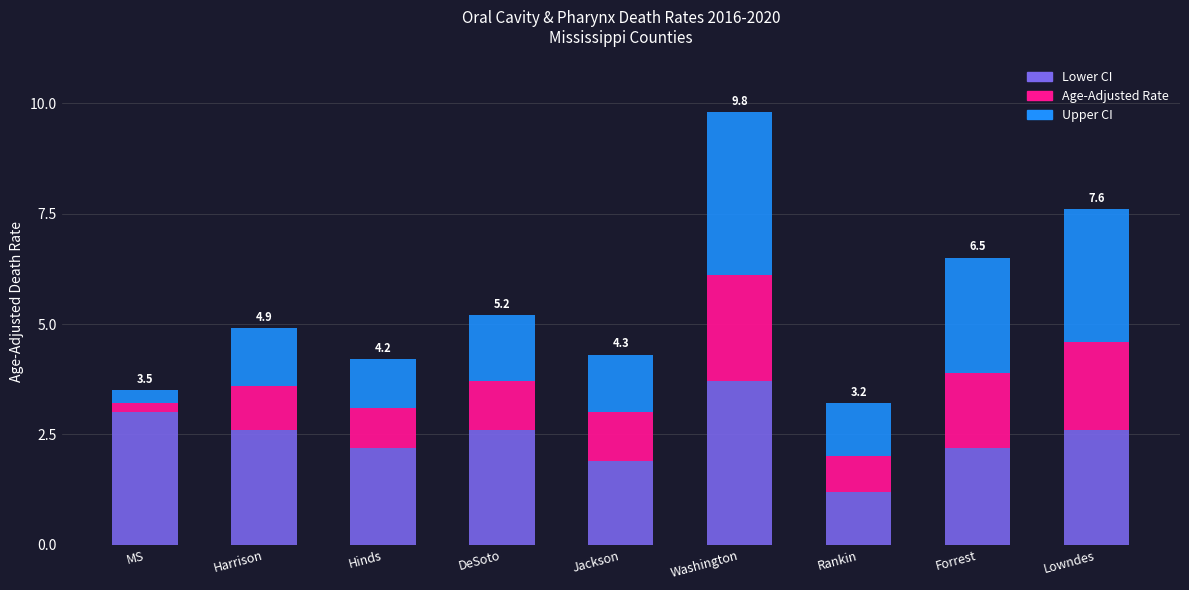

How many series are shown in this chart?

3